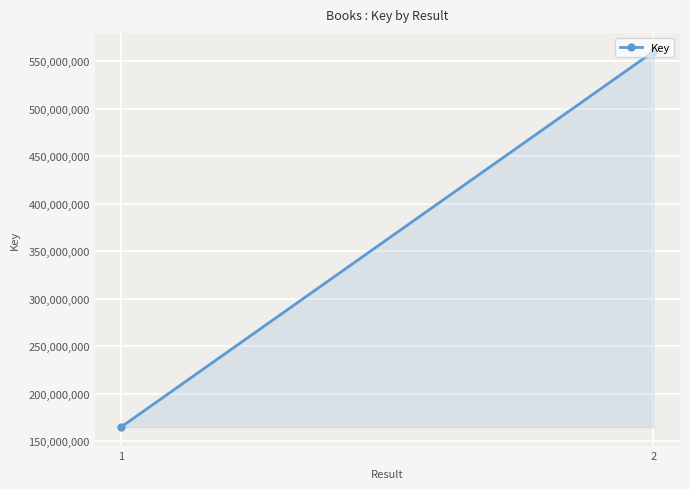

How many series are shown in this chart?

1